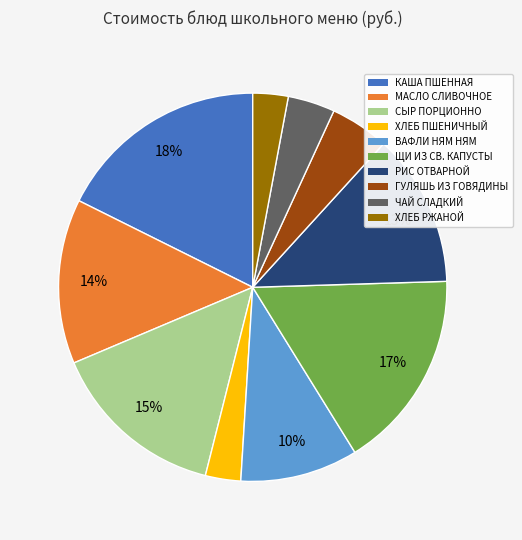

Does any single category account for the majority?

No